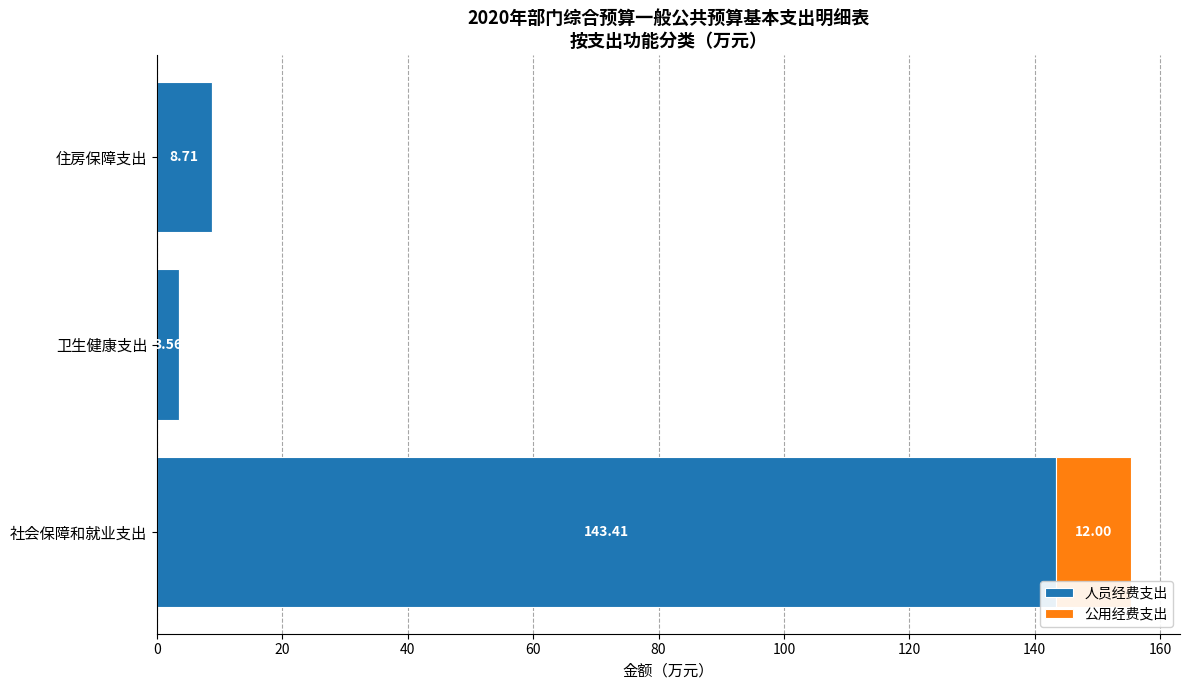

What is the total value across all series at 社会保障和就业支出?

155.4